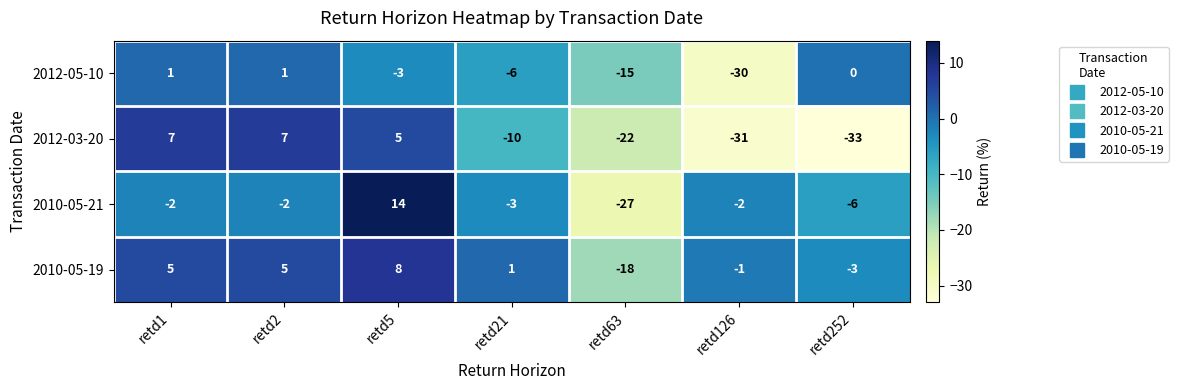

How many values in the 2012-03-20 series are below -10?

3